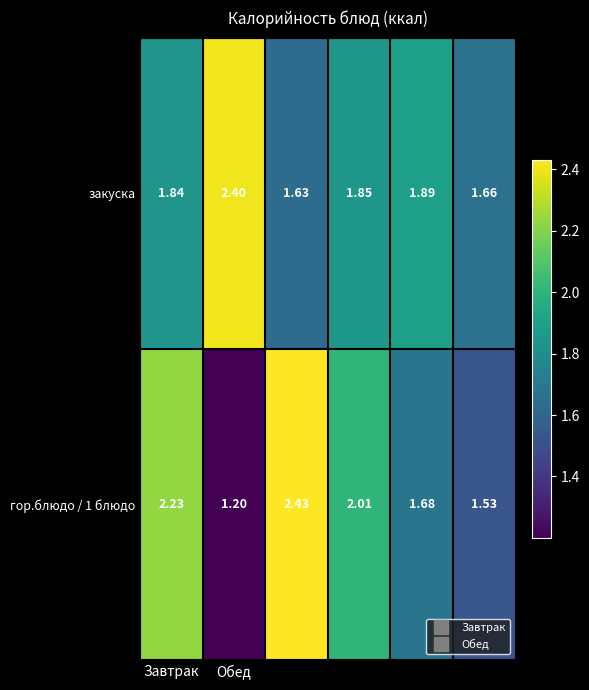

What is the minimum value shown in the chart?

1.2